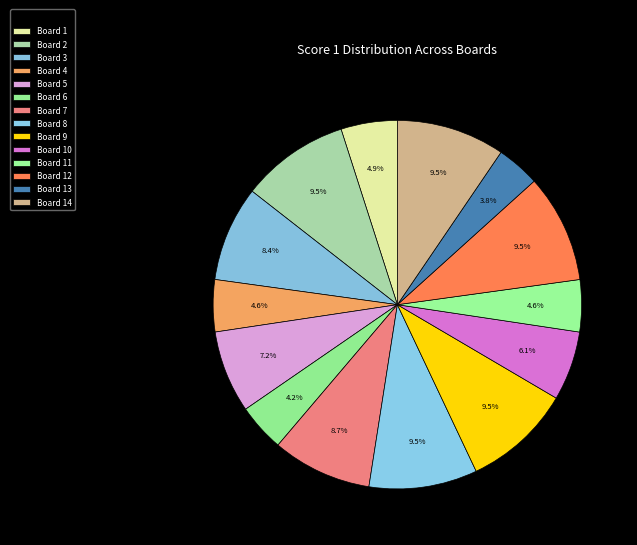

To the nearest percent, what is the difference between the Board 10 and Board 13 slice percentages?

2%